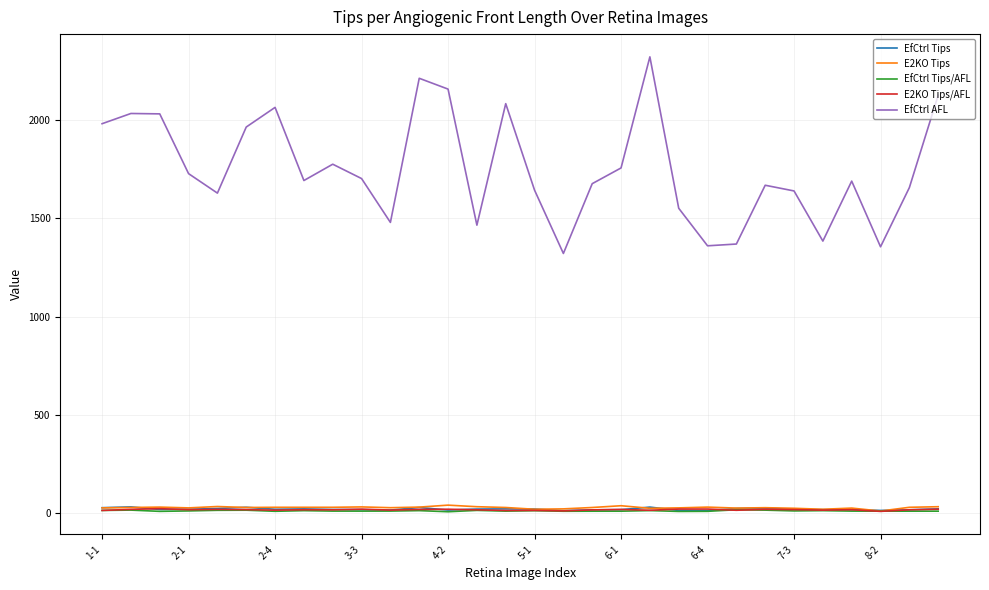

True or false: E2KO Tips and EfCtrl AFL intersect in this chart.

False